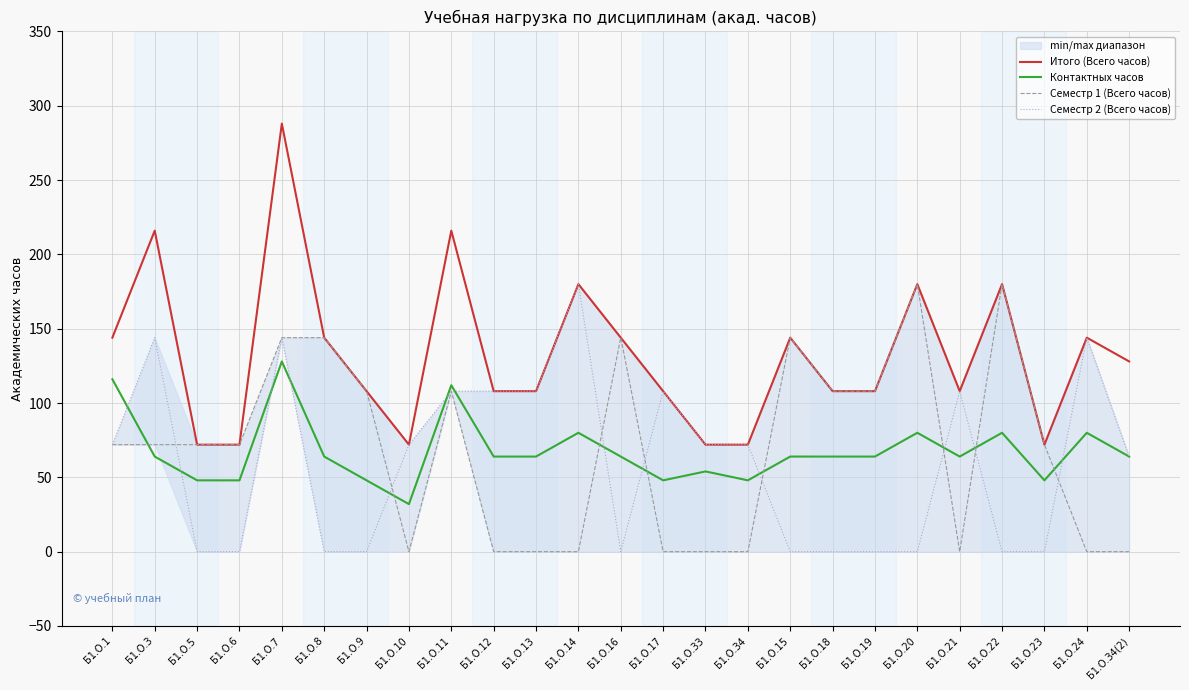

Which series has the largest total across all categories?

Итого (Всего часов)